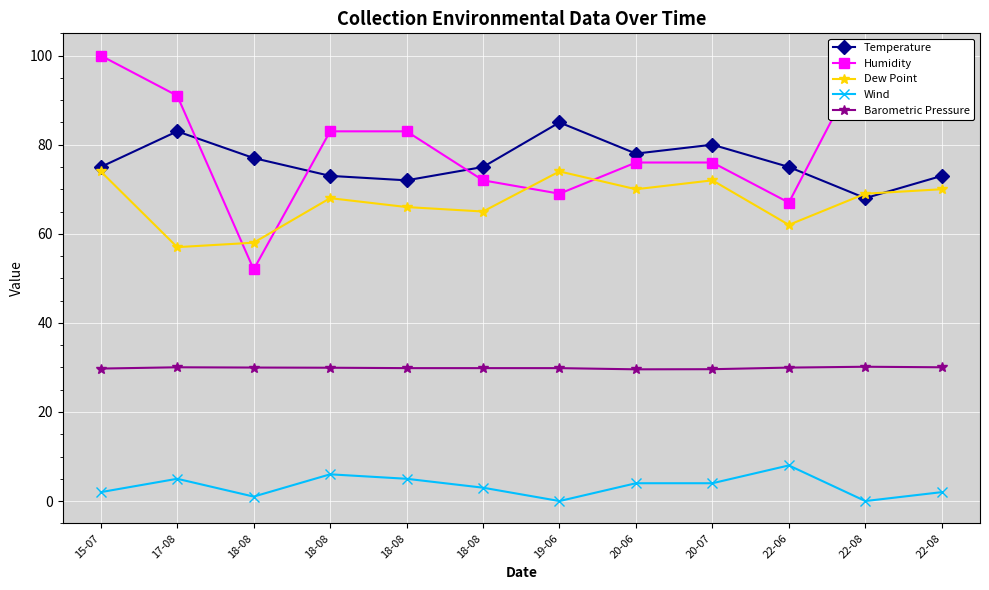

How many categories are shown in the chart?

12